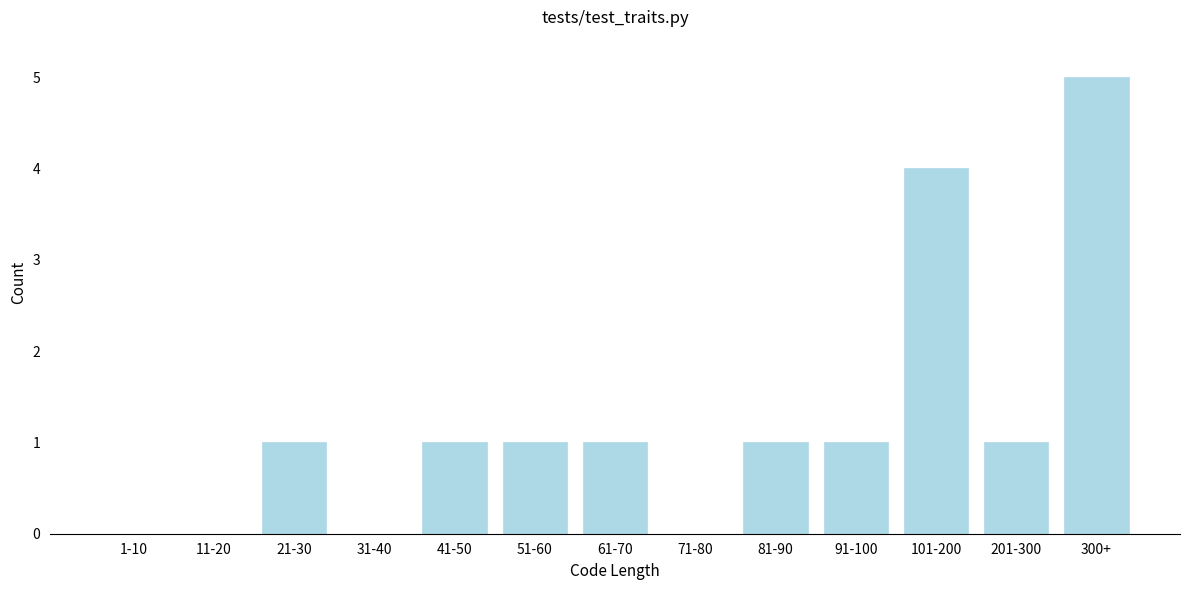

Reading left to right, what are all the values shown in this chart?

1-10=0	11-20=0	21-30=1	31-40=0	41-50=1	51-60=1	61-70=1	71-80=0	81-90=1	91-100=1	101-200=4	201-300=1	300+=5